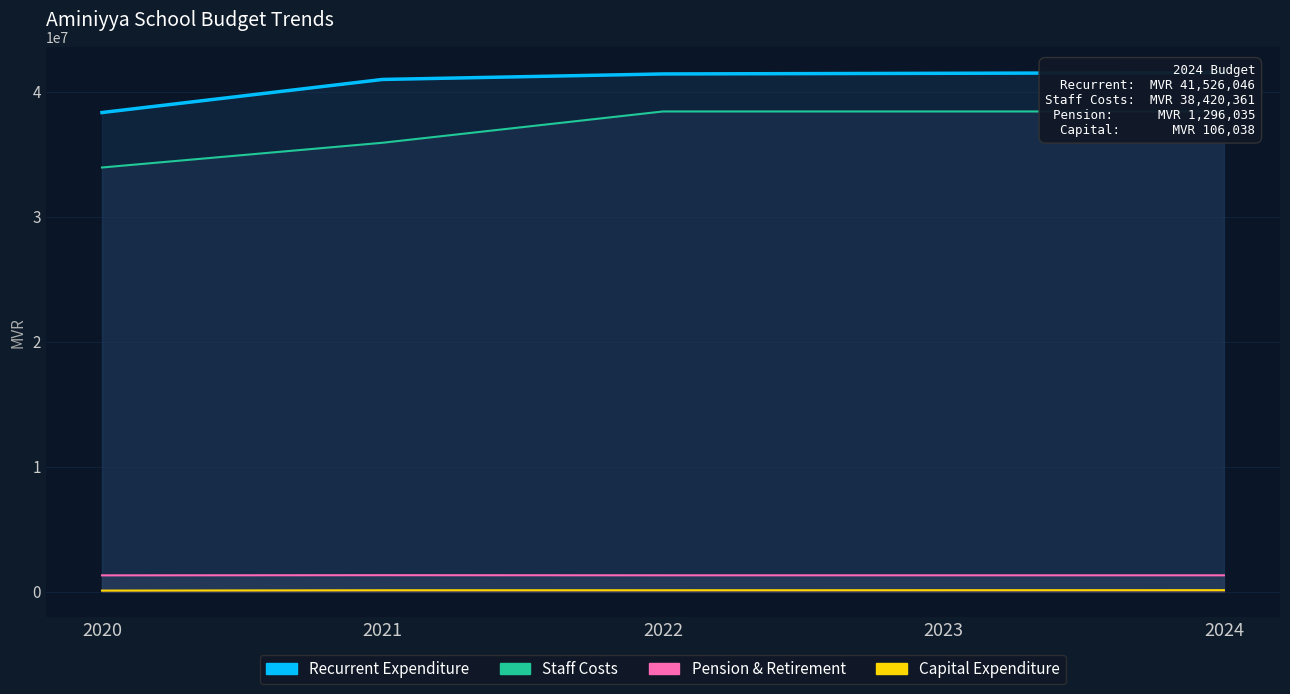

True or false: Staff Costs Line has a value of 38420361 at 2023.

True